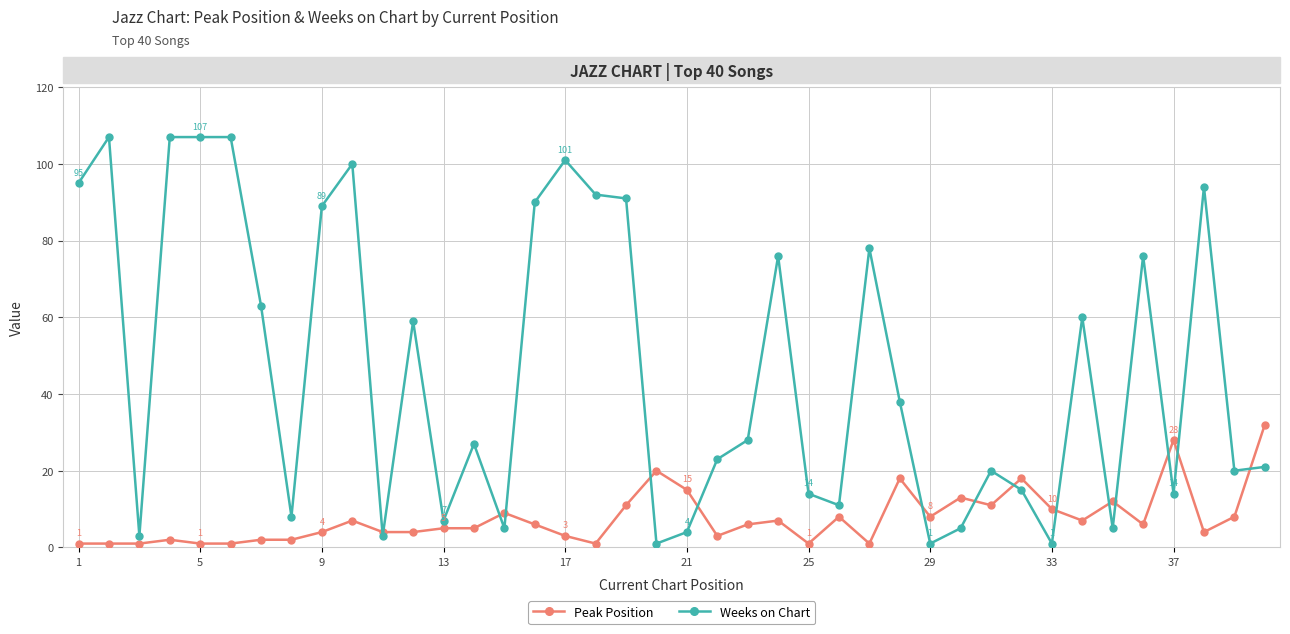

What is the minimum value shown in the chart?

1